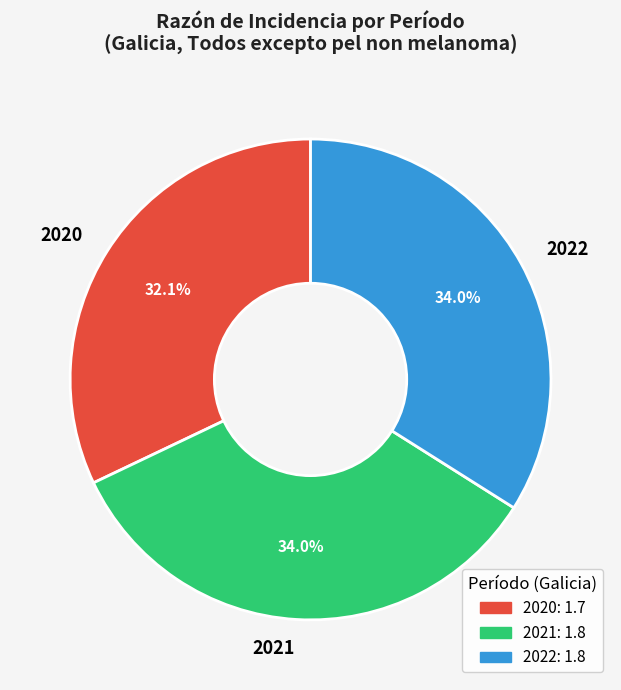

Does any single category account for the majority?

No